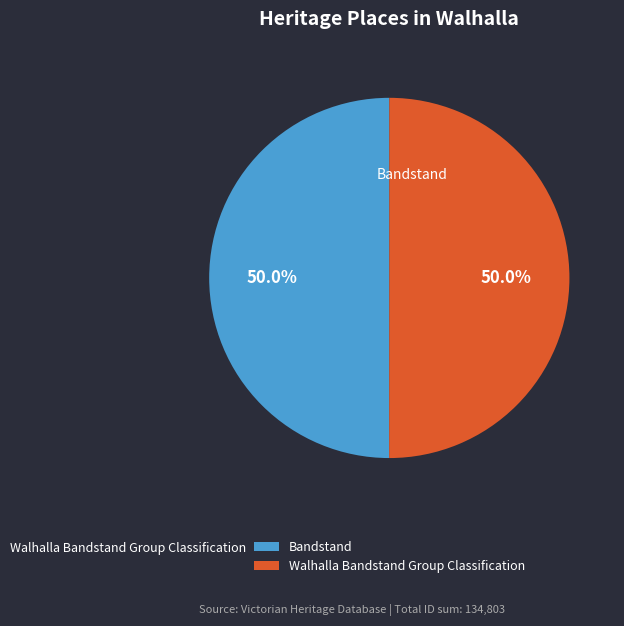

What is the total percentage of Walhalla Bandstand Group Classification and Bandstand?

100.0%